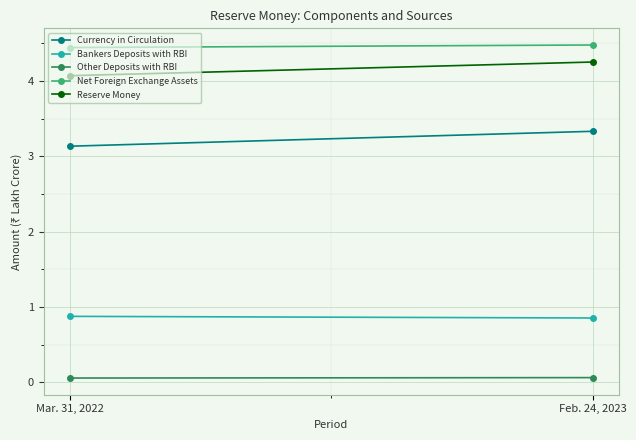

At which category is the sum across all series the highest?

Feb. 24, 2023